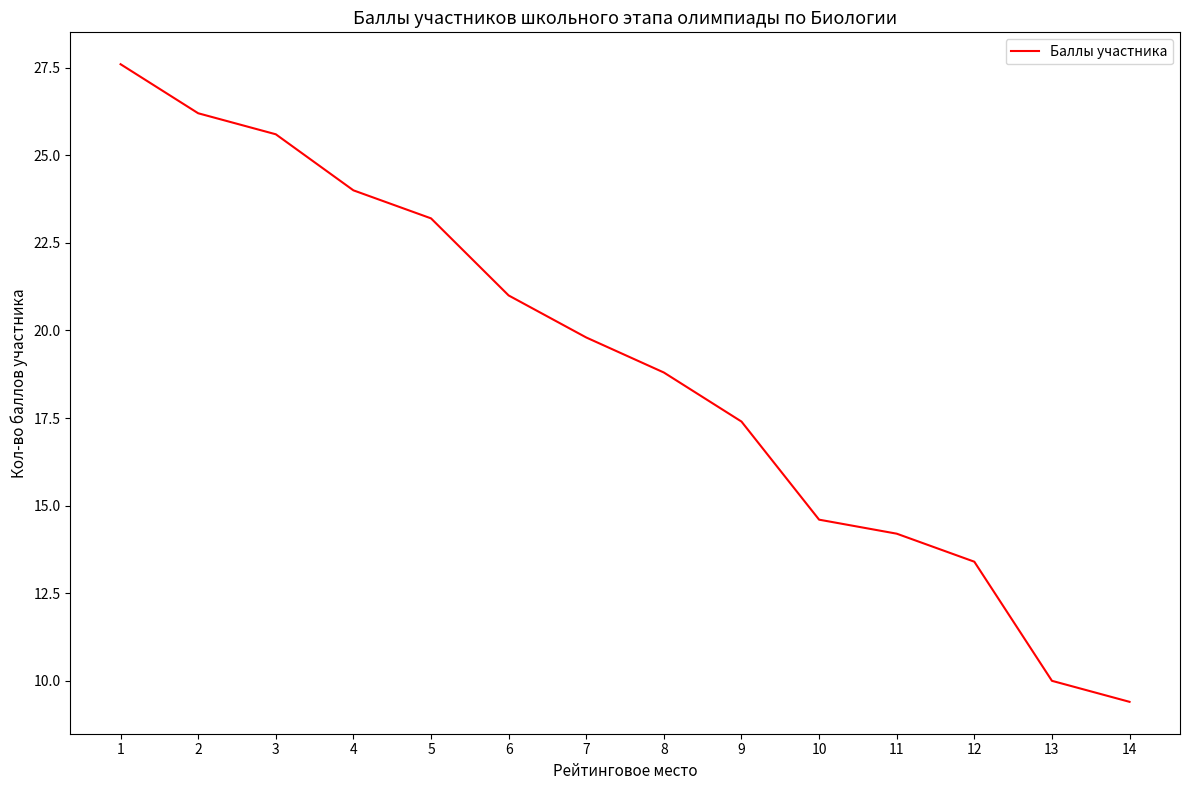

At which category does the chart reach its minimum across all series?

14